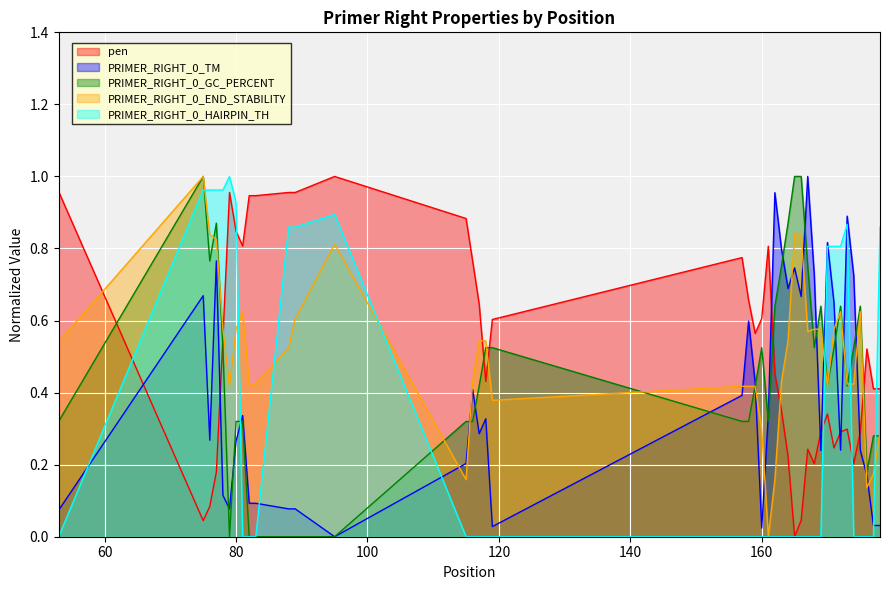

How many interior local valleys does the PRIMER_RIGHT_0_END_STABILITY series have?

7